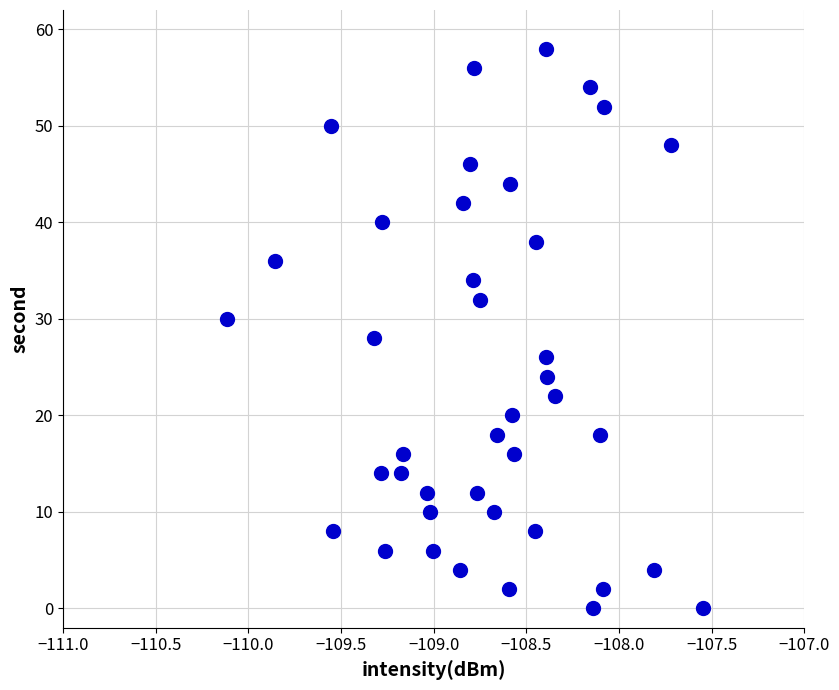

What is the range of Y values (max minus min)?

58